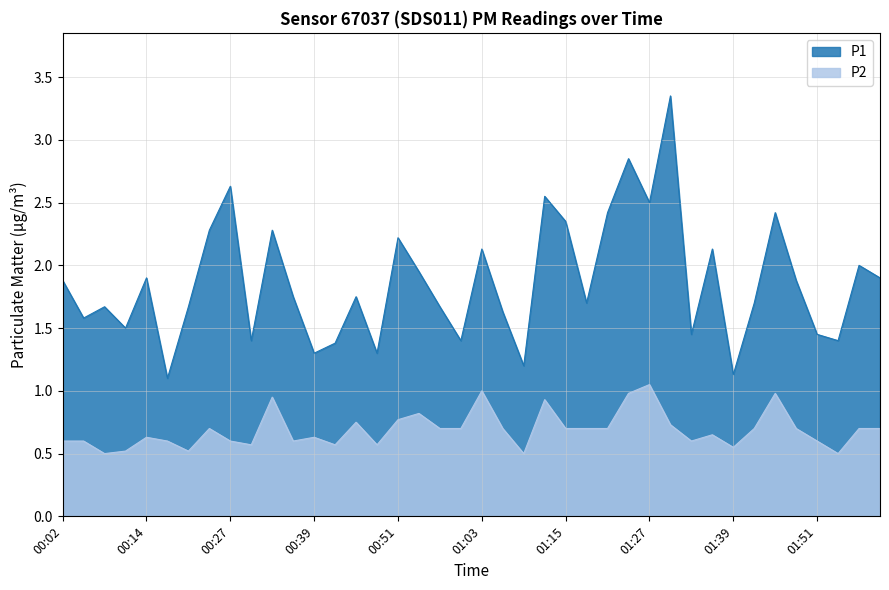

How many lines are shown in the chart?

2